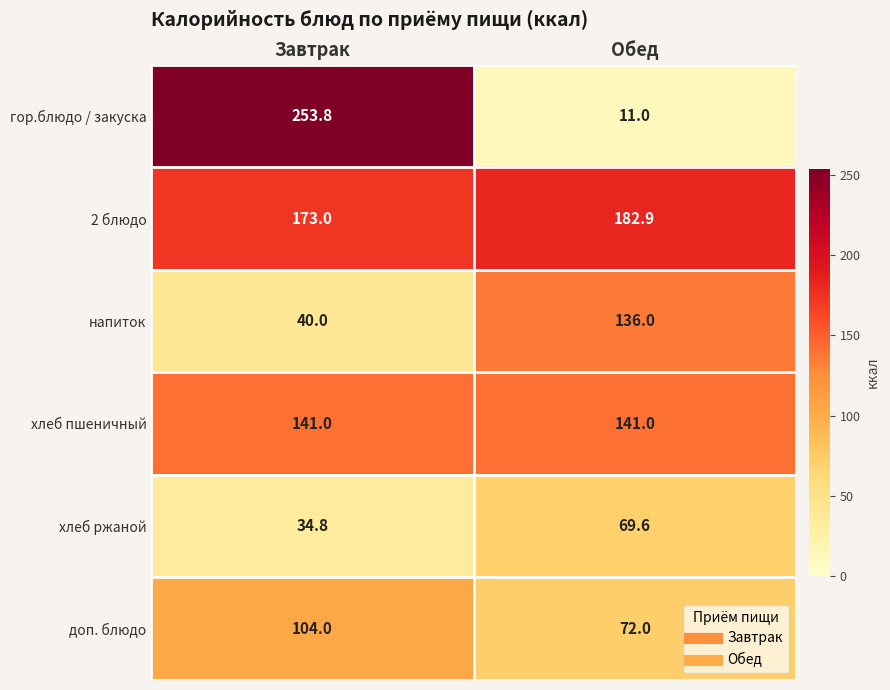

Which category has the highest value across all series?

Завтрак